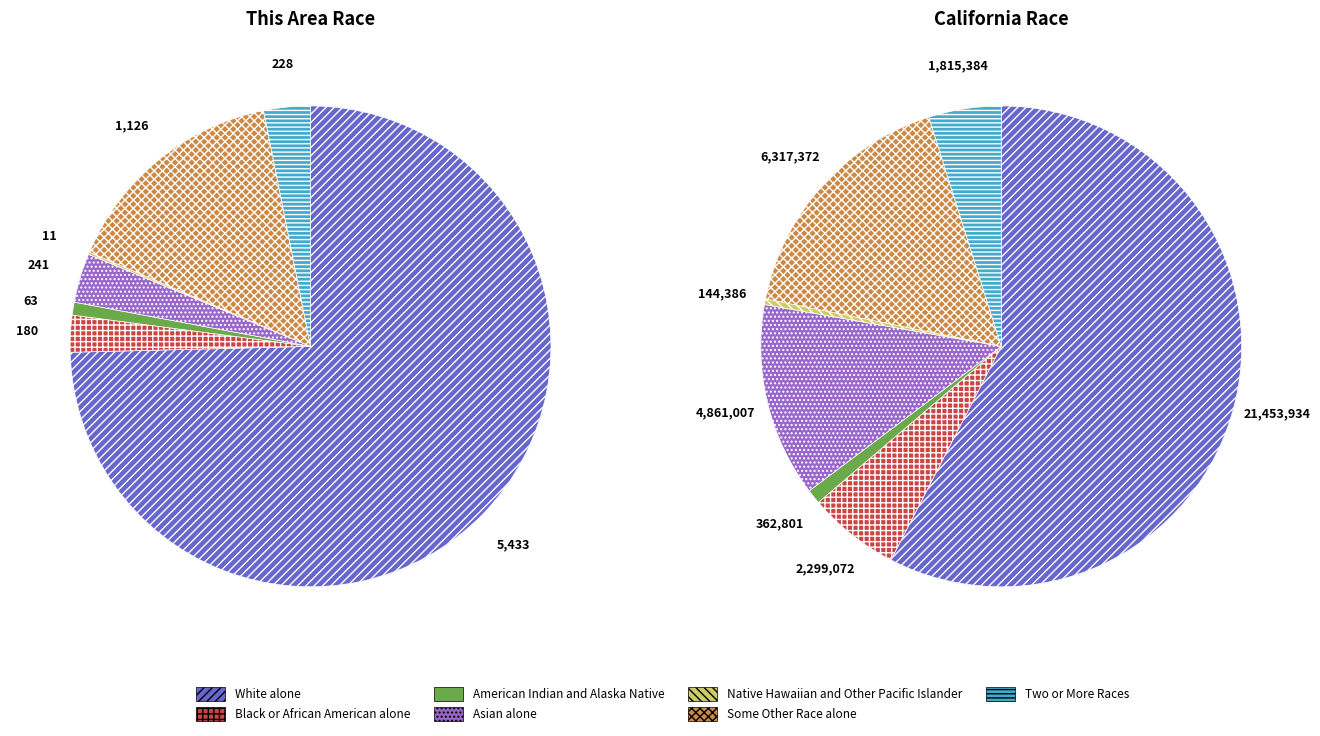

Combined, what portion of the pie is Black or African American alone and Native Hawaiian and Other Pacific Islander?

2.6%